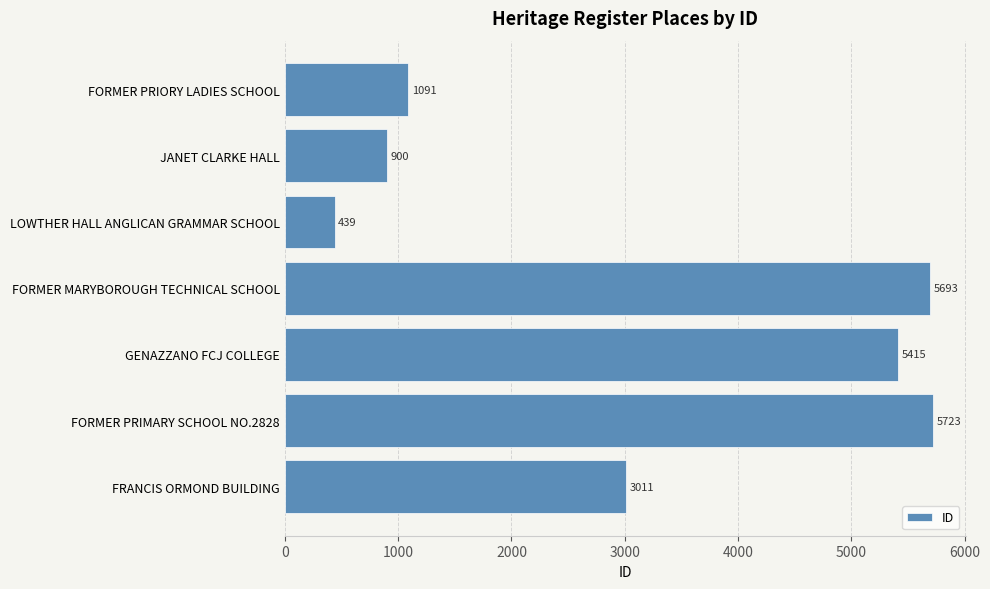

Approximately how many times larger is the value at GENAZZANO FCJ COLLEGE compared to FORMER PRIMARY SCHOOL NO.2828?

0.9